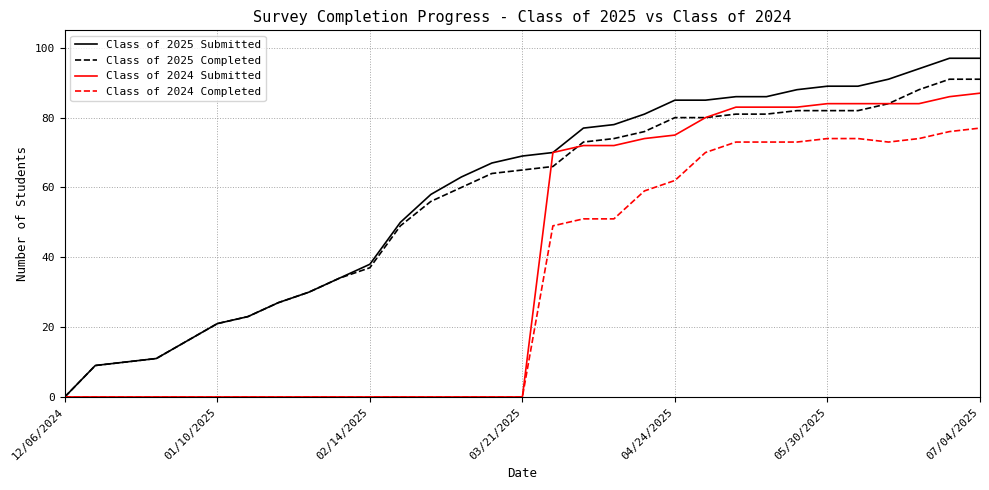

Which series has the largest range (max minus min)?

Class of 2025 Submitted